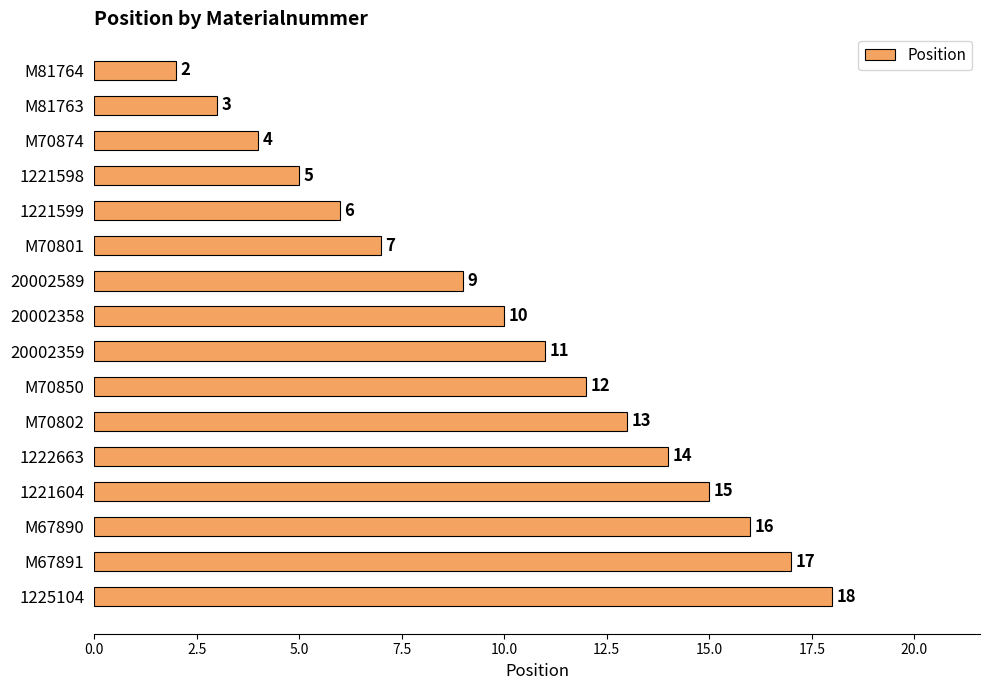

How many bars are there in total?

16